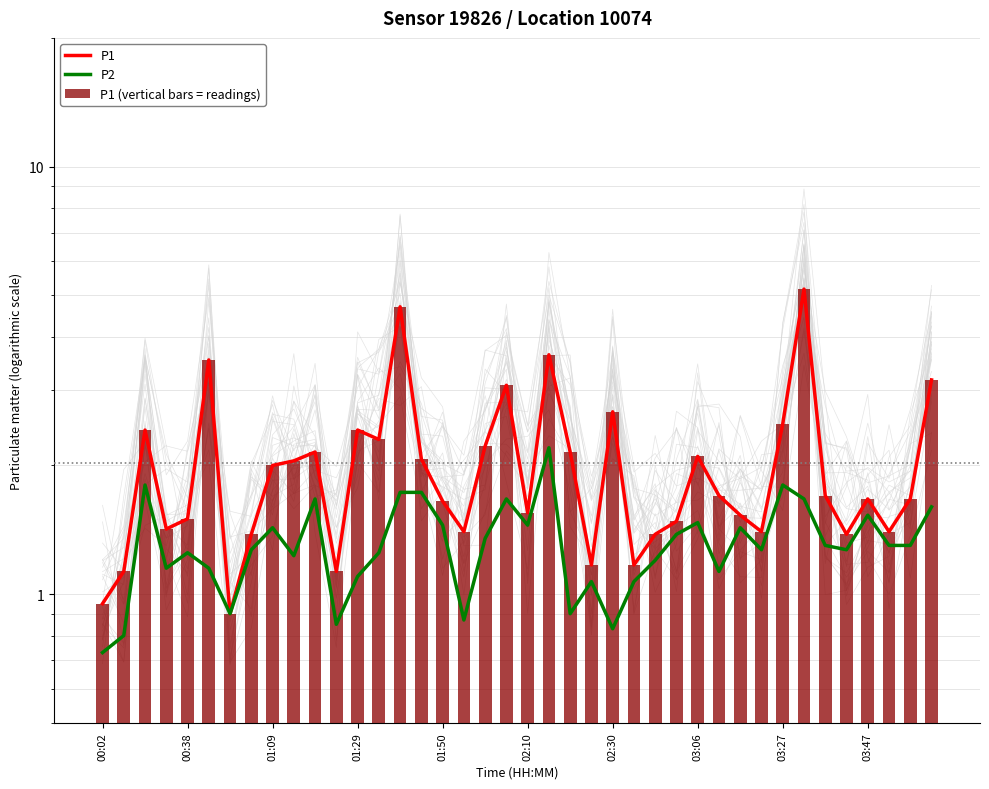

What is the difference between the maximum and minimum values in the P2 series?

1.5